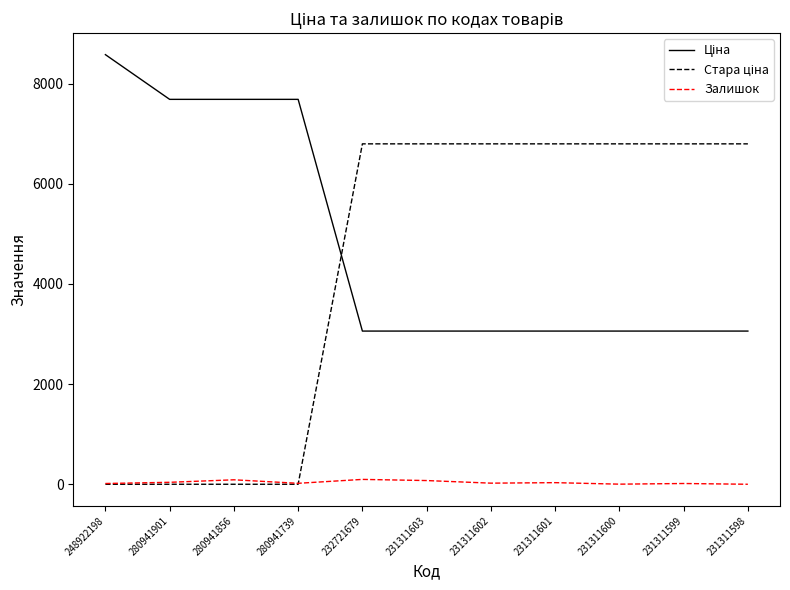

What is the total value across all series at 231311598?

9858.9